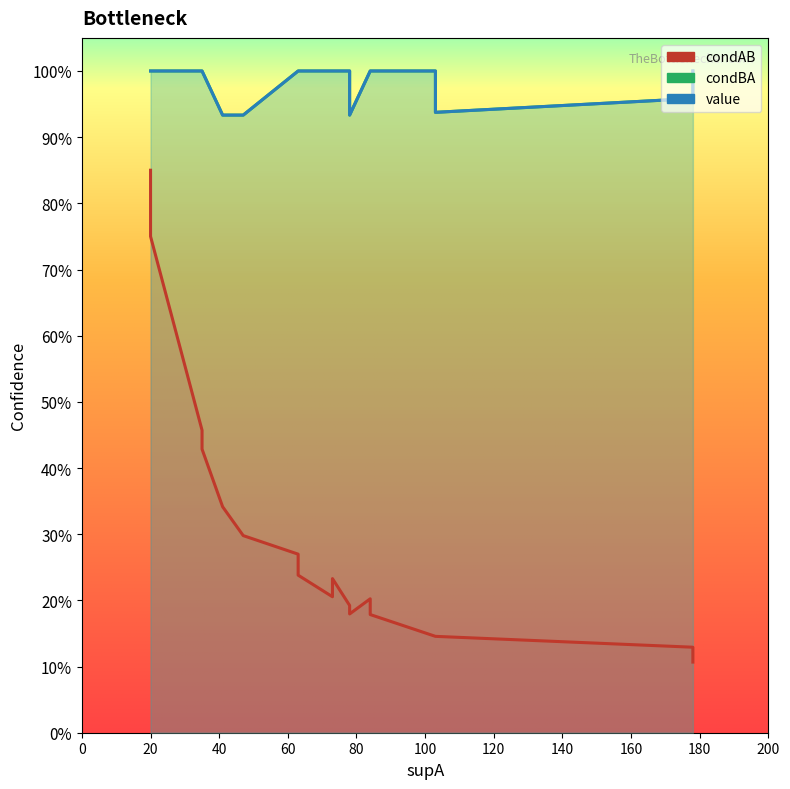

List the series in order of their peak value, highest first.

condBA, value, condAB